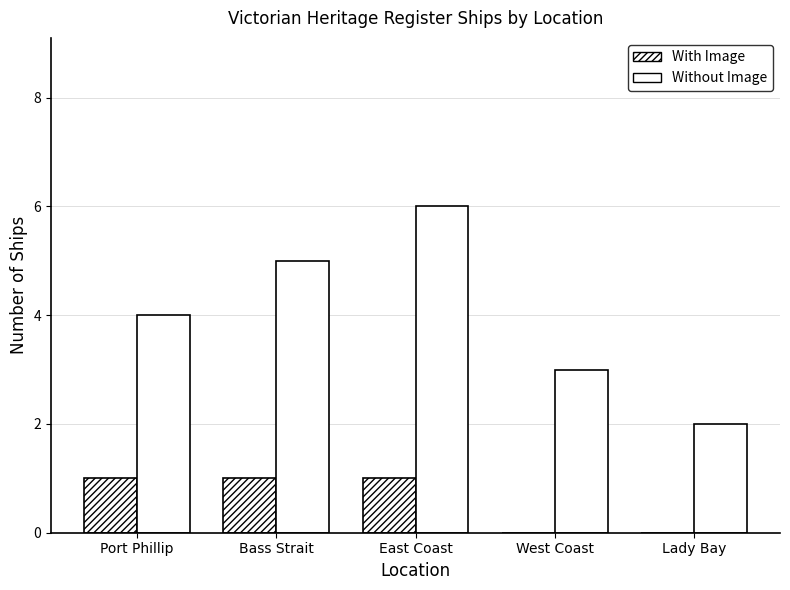

Rank the series by their maximum value, from highest to lowest.

Without Image, With Image